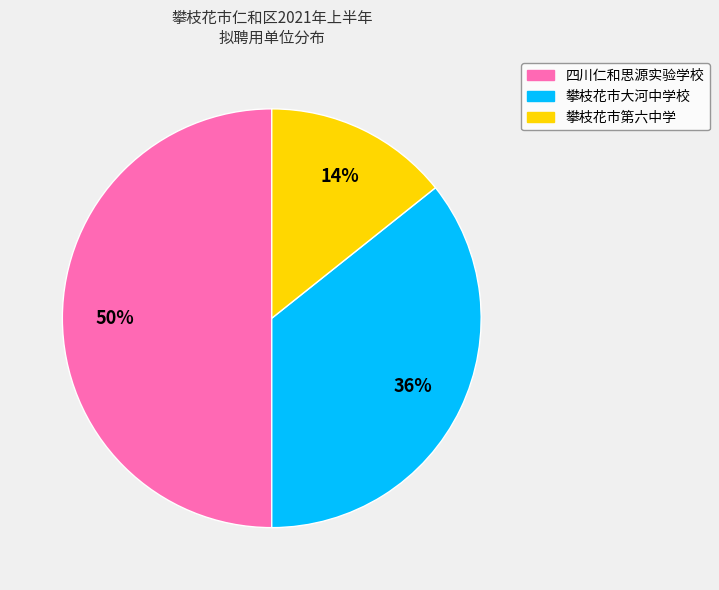

Rank the categories by value from highest to lowest.

四川仁和思源实验学校, 攀枝花市大河中学校, 攀枝花市第六中学